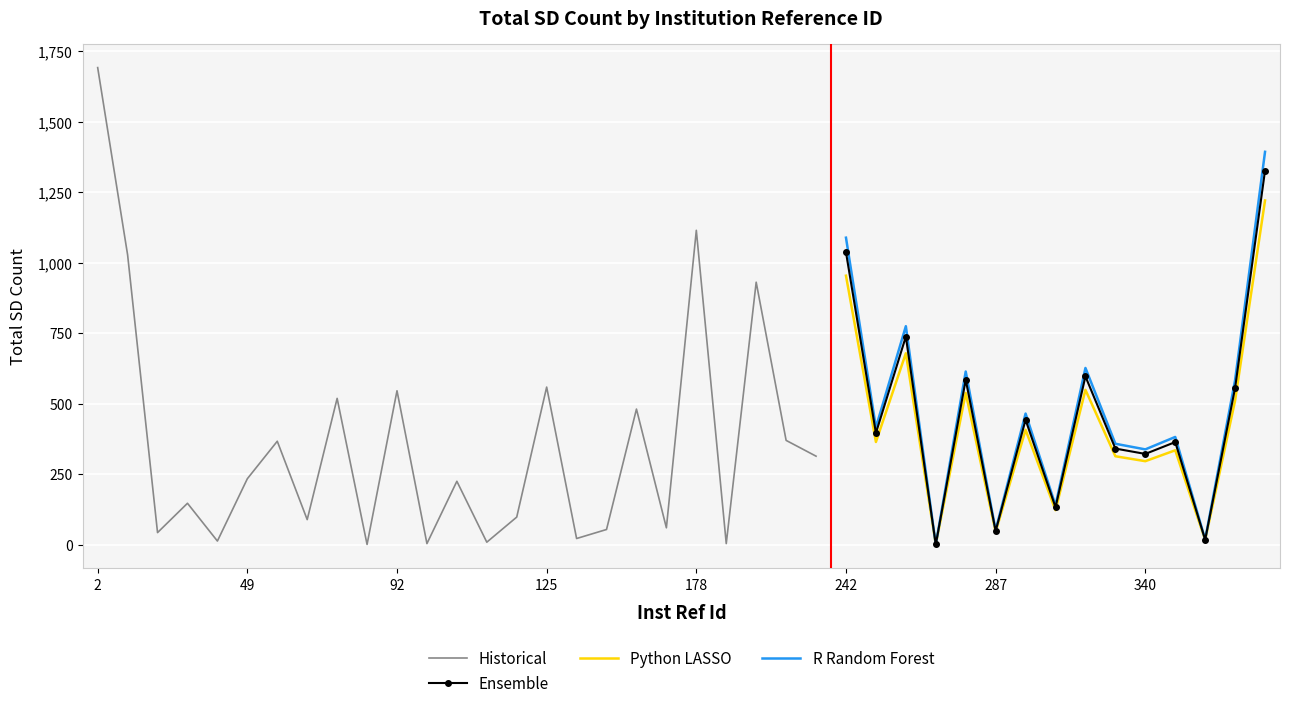

What is the greatest value displayed?

1692